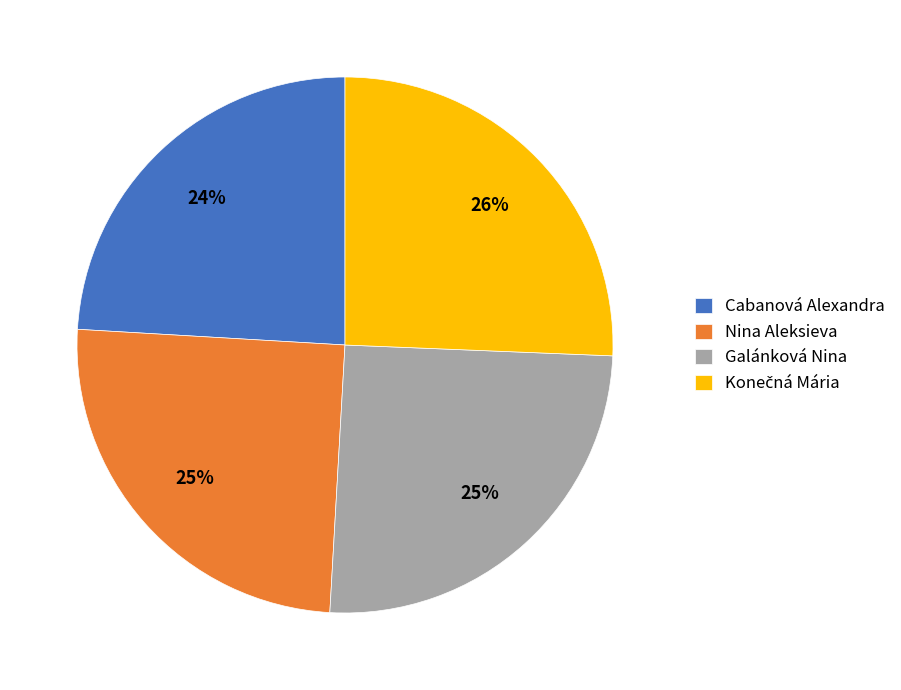

What is the smallest slice in the pie chart?

Cabanová Alexandra